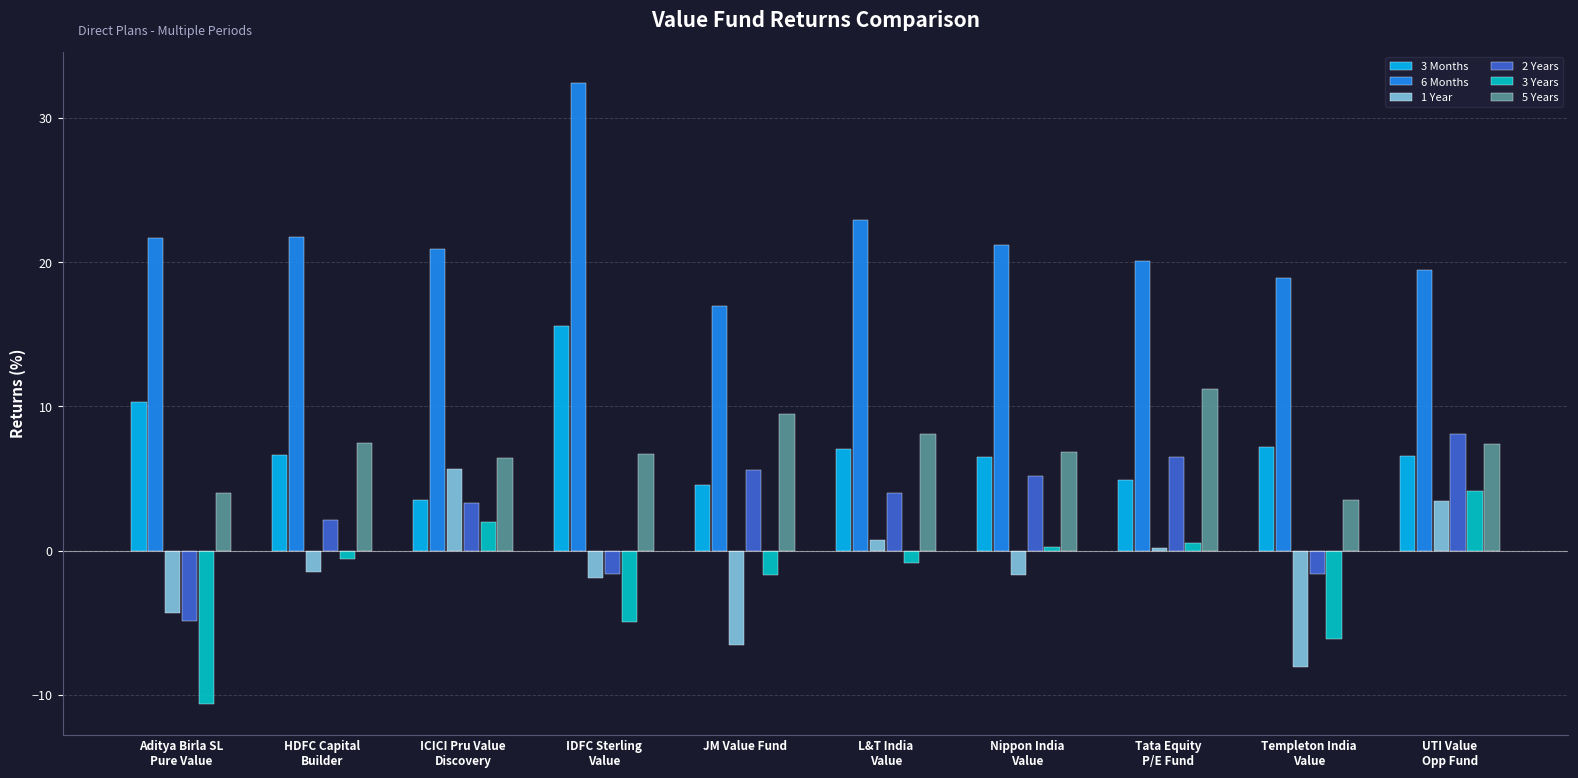

Which series has the largest total across all categories?

6 Months